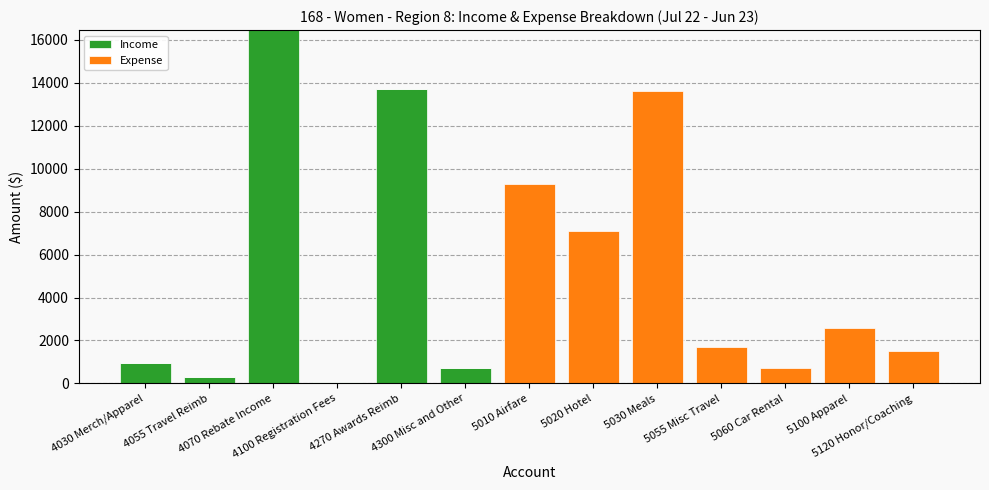

What is the highest value of the Income series?

16453.0